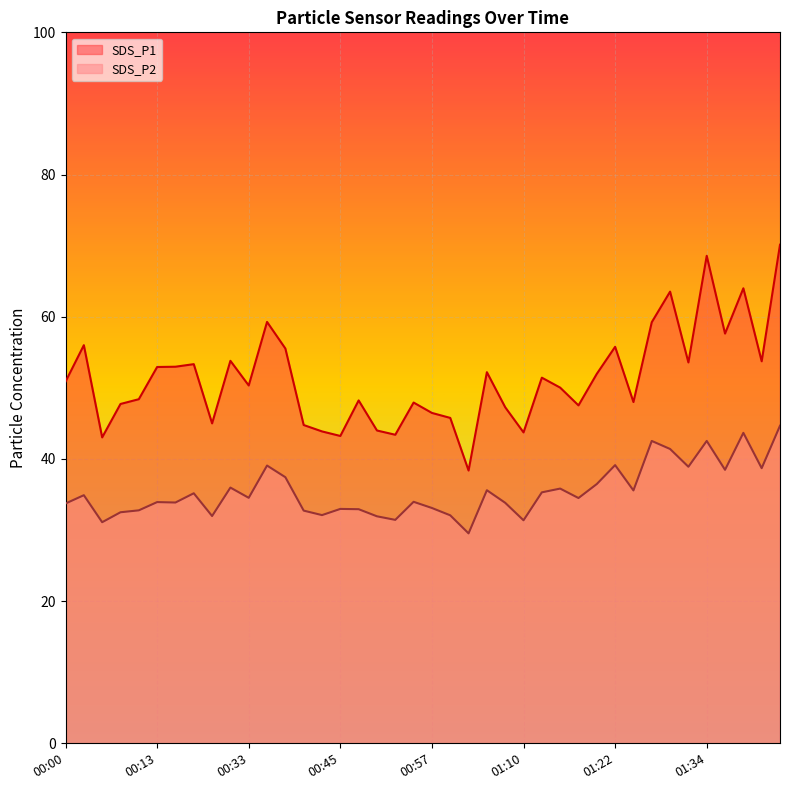

How many interior local valleys does the SDS_P2 series have?

13